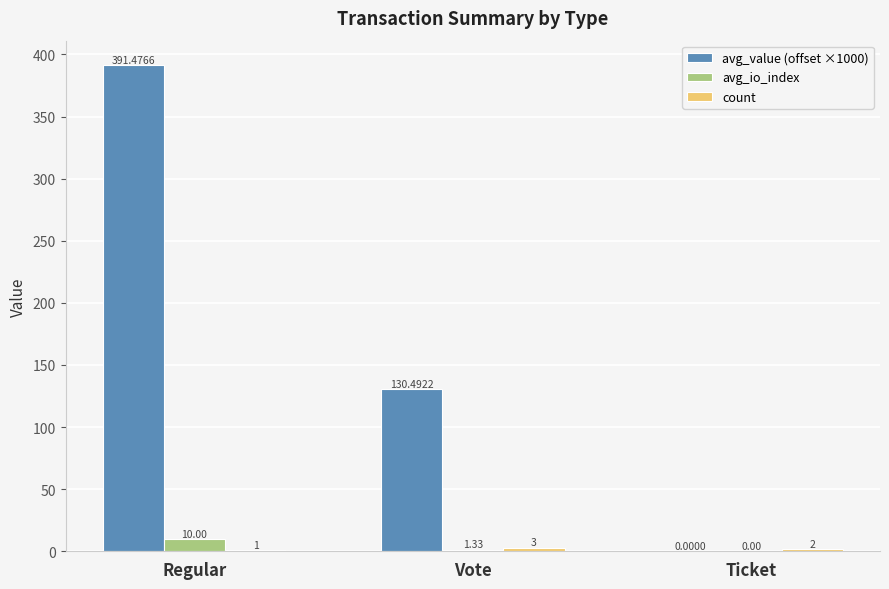

At which label does avg_io_index first exceed 1?

Regular